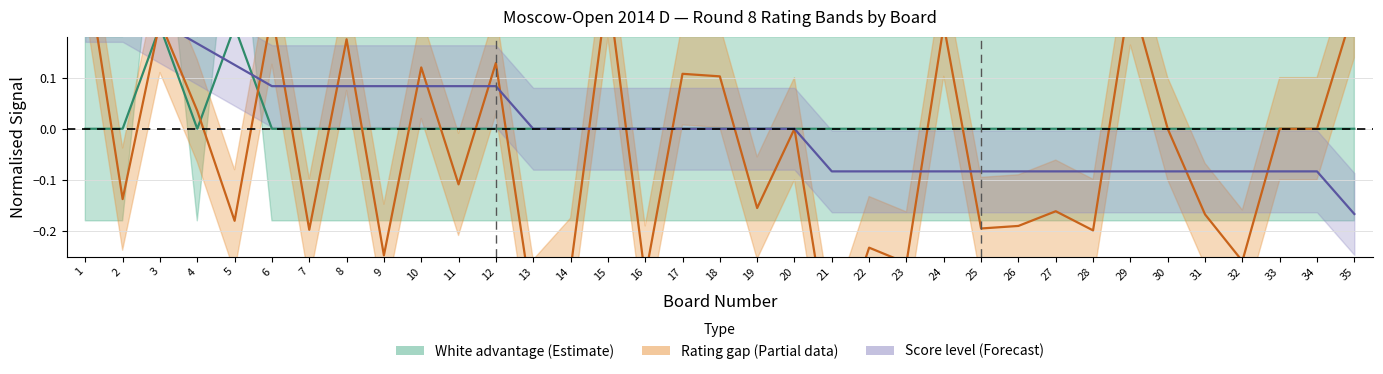

Does the chart display data point markers on the line(s)?

No